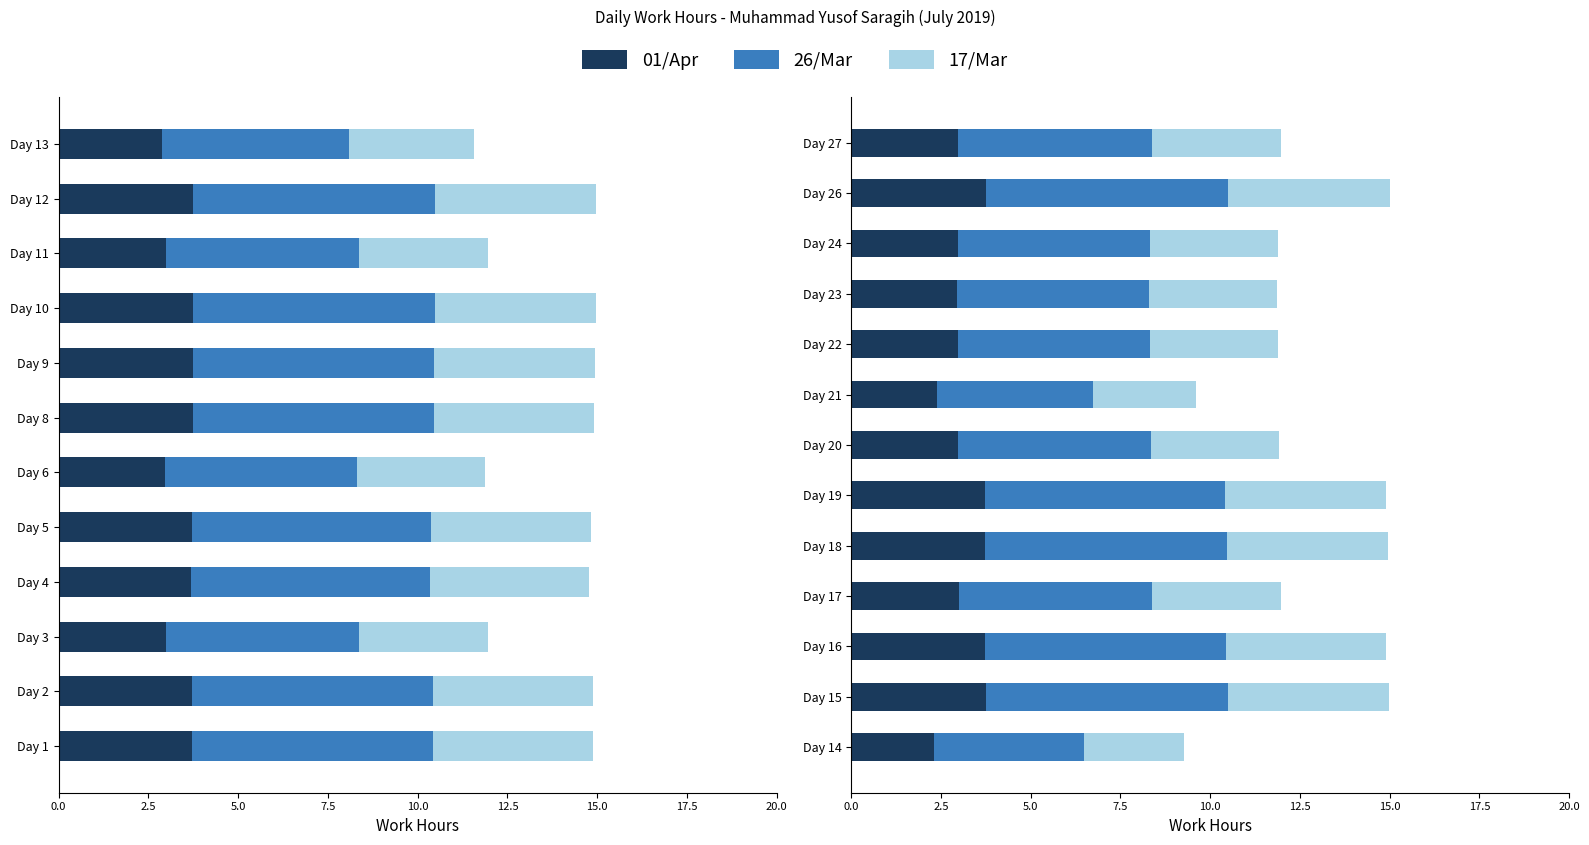

Rank the series by their average value, from lowest to highest.

01/Apr, 17/Mar, 26/Mar